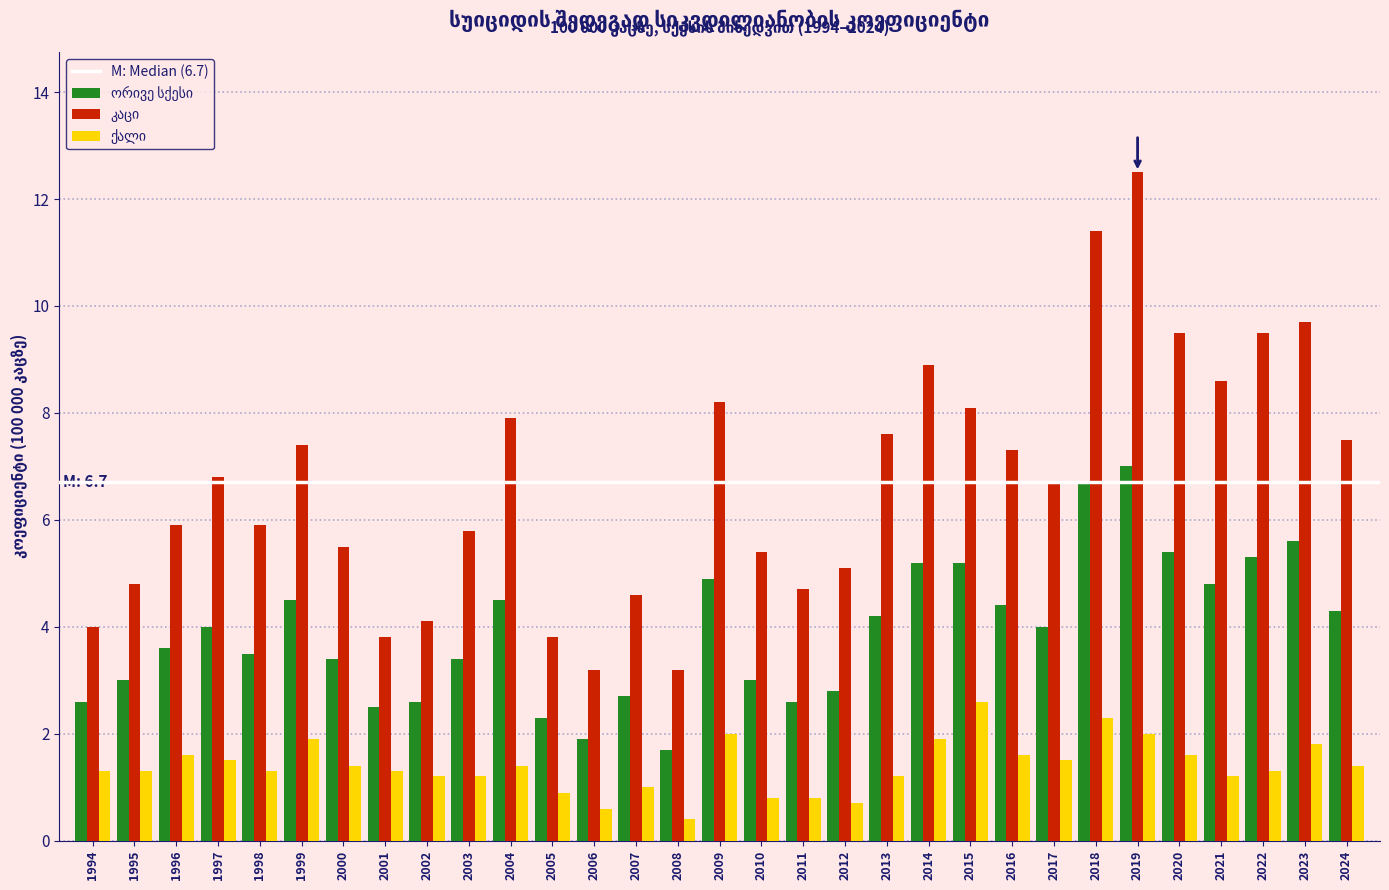

What is the total value across all series at 2022?

16.1